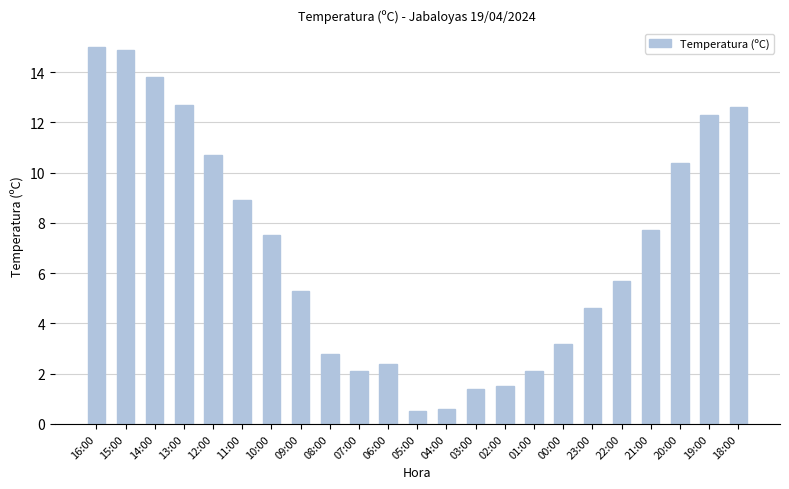

At which label does the data first exceed 5?

16:00